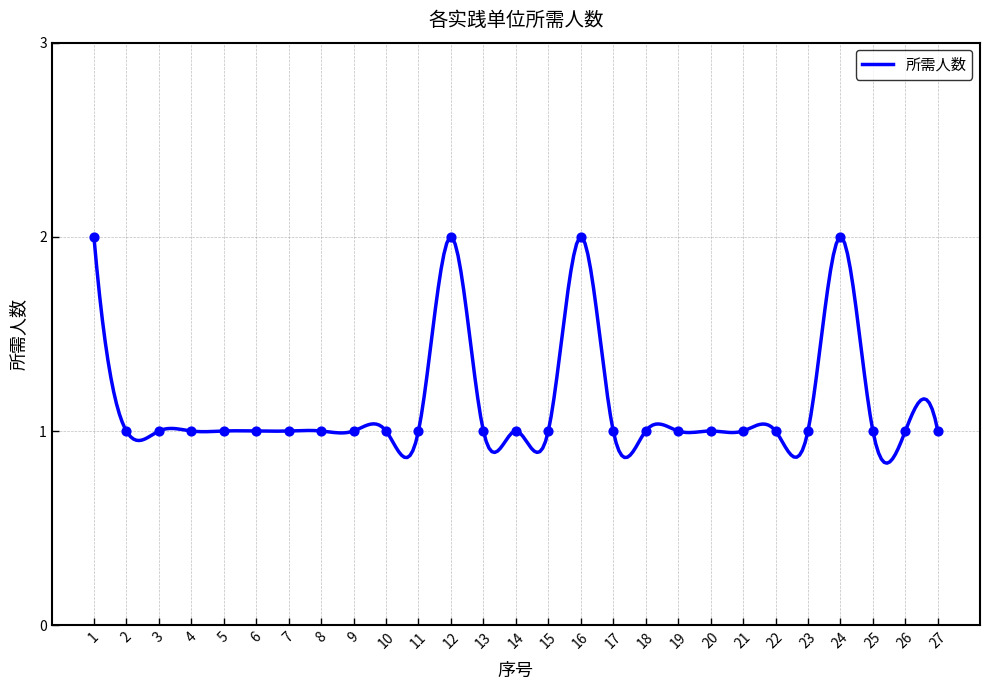

Approximately how many times larger is the value at 5 compared to 18?

1.0